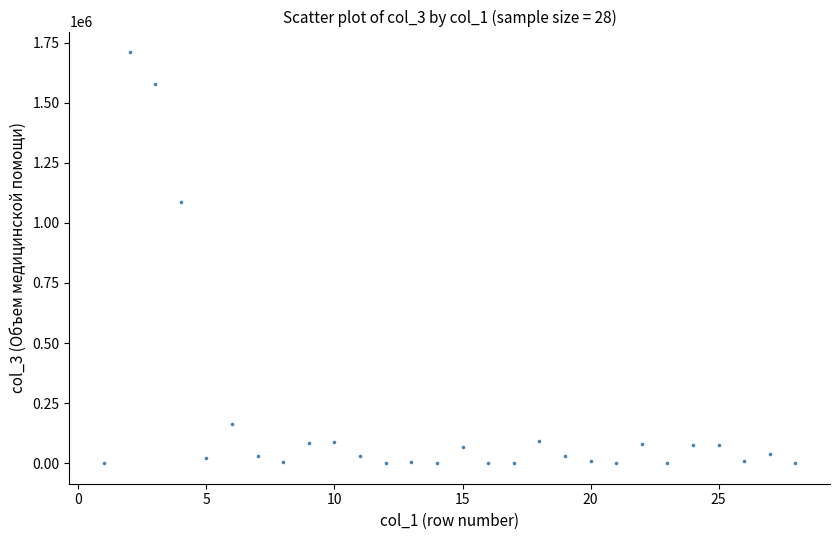

What Y value in the scatter plot is closest to 855356?

1087738.0